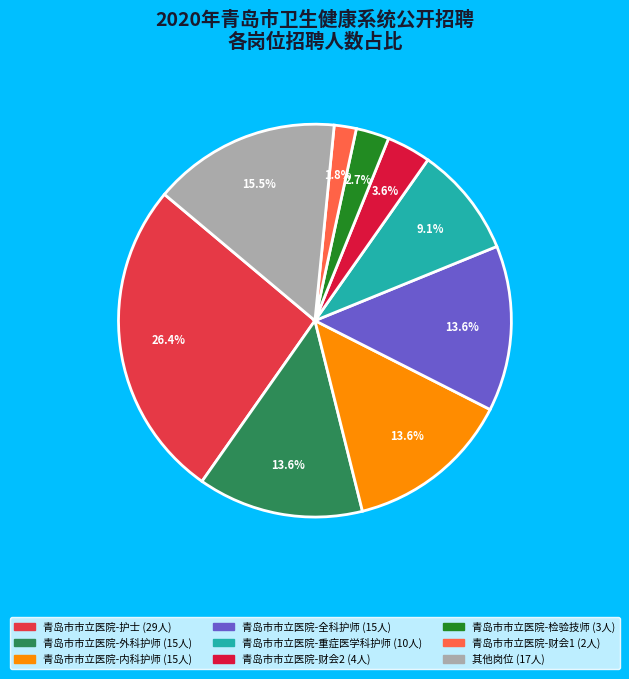

Count the number of slices in the pie.

9